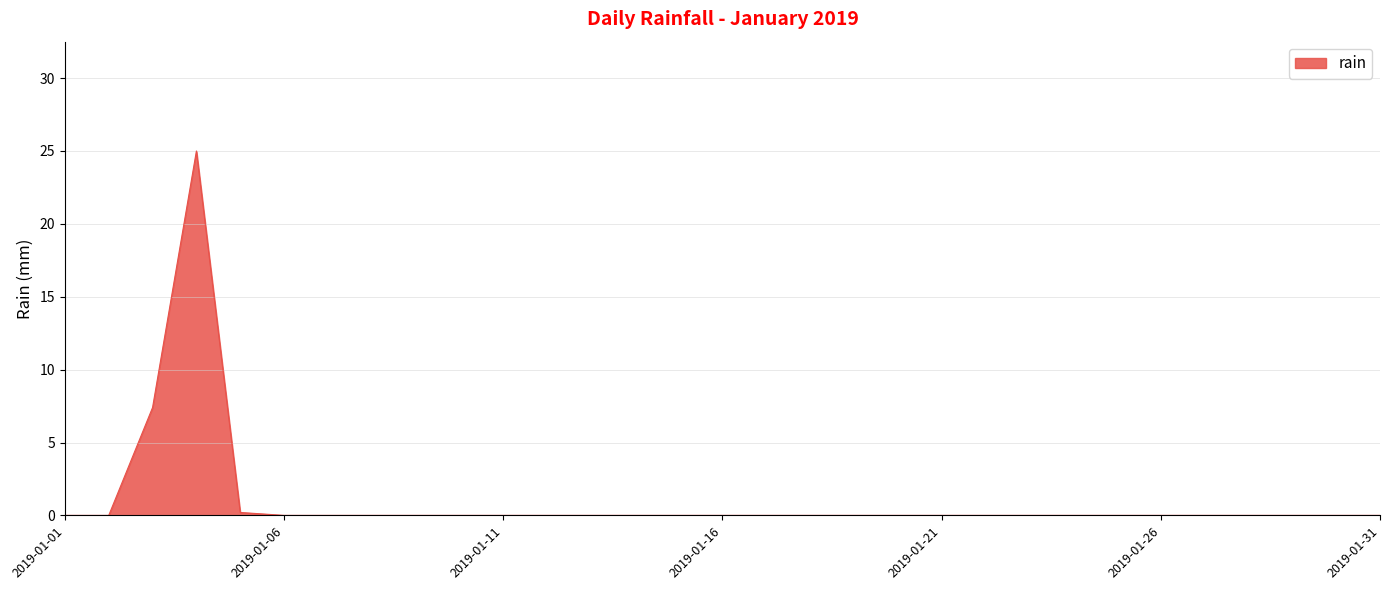

List the labels in order of value, smallest first.

2019-01-01, 2019-01-02, 2019-01-06, 2019-01-07, 2019-01-08, 2019-01-09, 2019-01-10, 2019-01-11, 2019-01-12, 2019-01-13, 2019-01-14, 2019-01-15, 2019-01-16, 2019-01-17, 2019-01-18, 2019-01-19, 2019-01-20, 2019-01-21, 2019-01-22, 2019-01-23, 2019-01-24, 2019-01-25, 2019-01-26, 2019-01-27, 2019-01-28, 2019-01-29, 2019-01-30, 2019-01-31, 2019-01-05, 2019-01-03, 2019-01-04